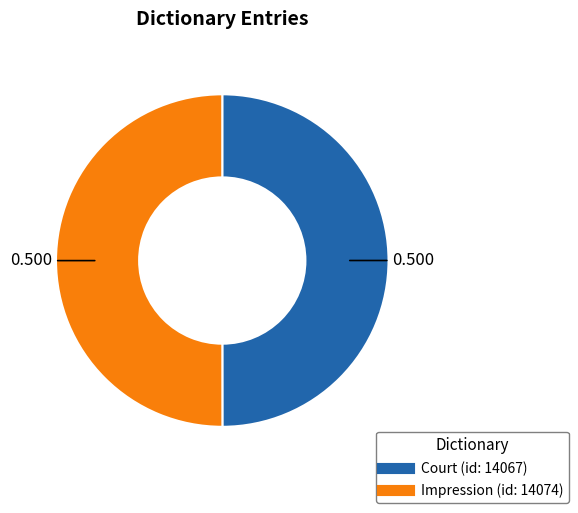

How many slices are in this pie chart?

2